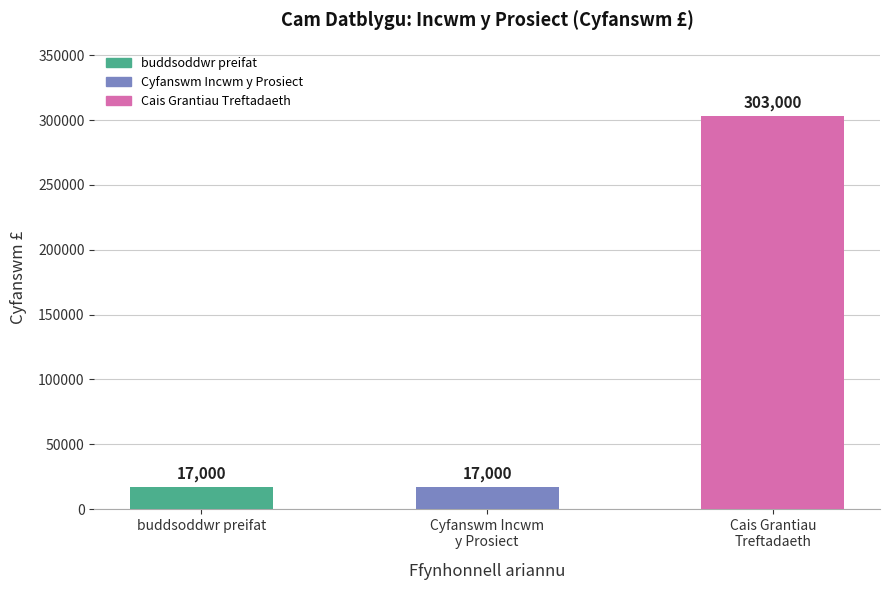

Reading right to left, transcribe all the data shown in this chart.

303000	17000	17000